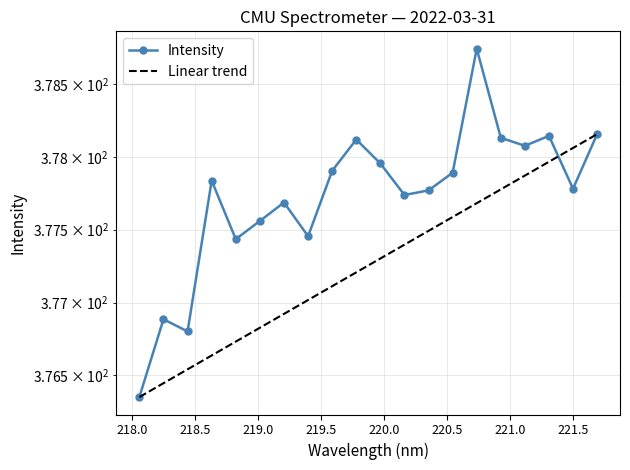

True or false: Linear trend and Intensity cross at least once.

True